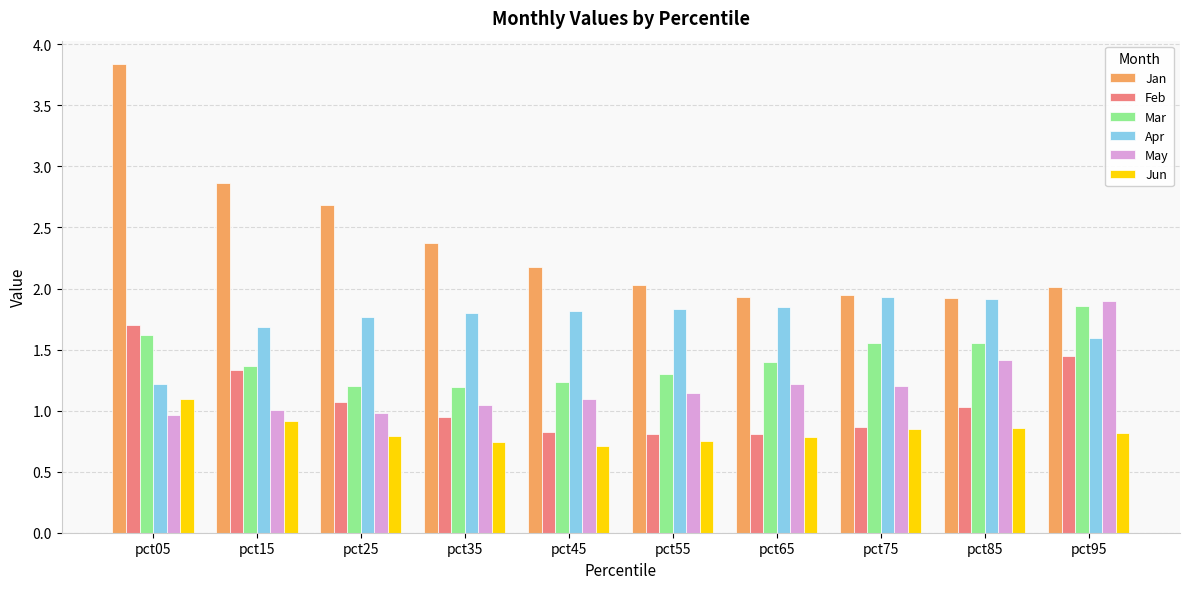

What is the sum of all May values?

12.0